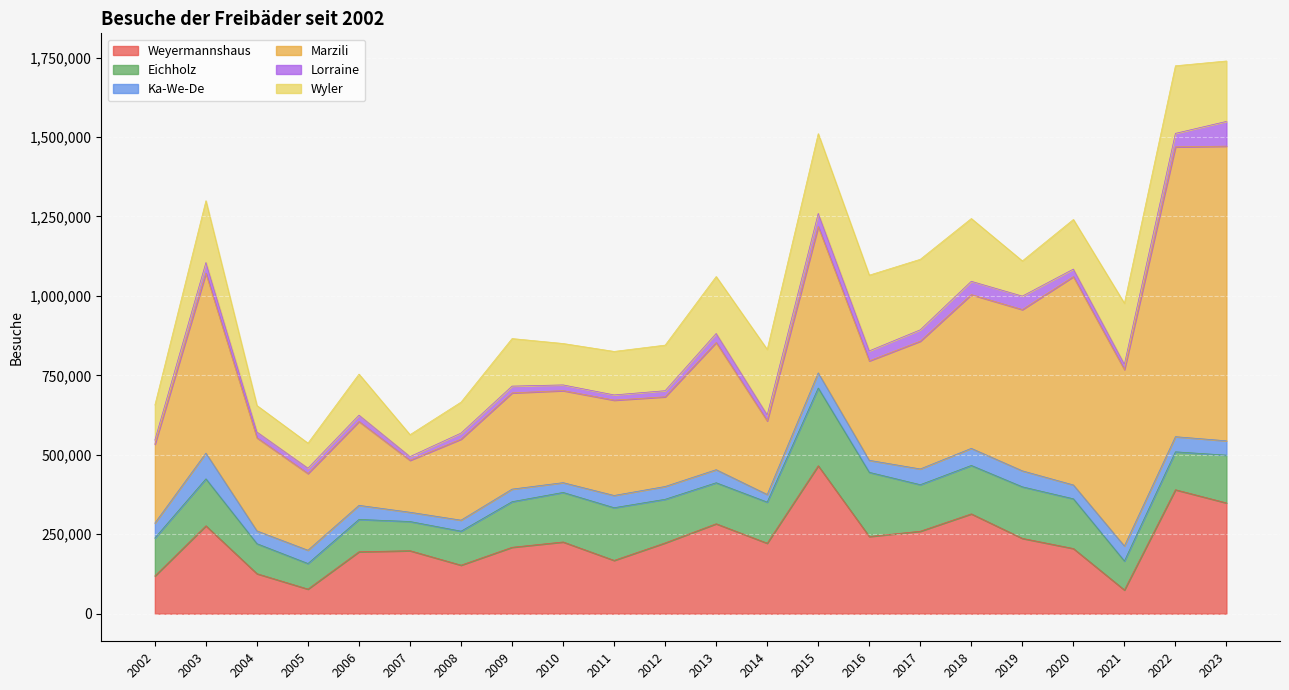

How many data points in Lorraine are less than 21294?

11